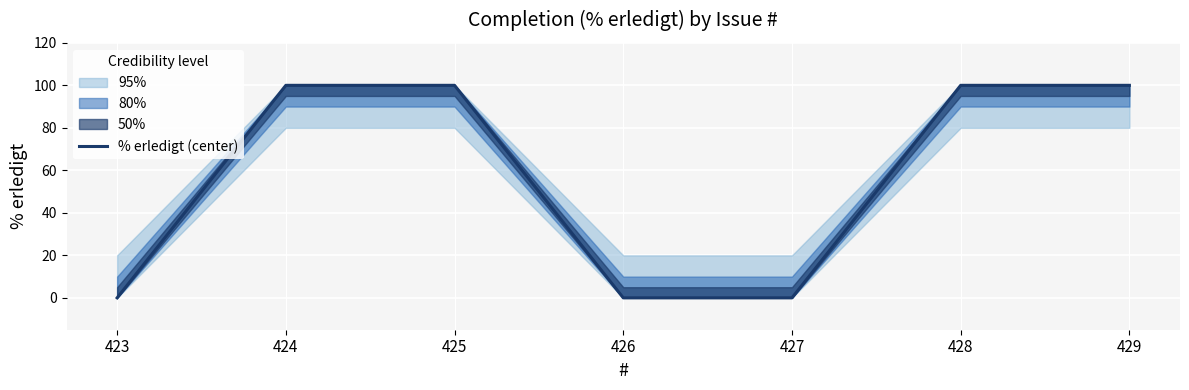

What is the difference between the second highest and minimum values?

100